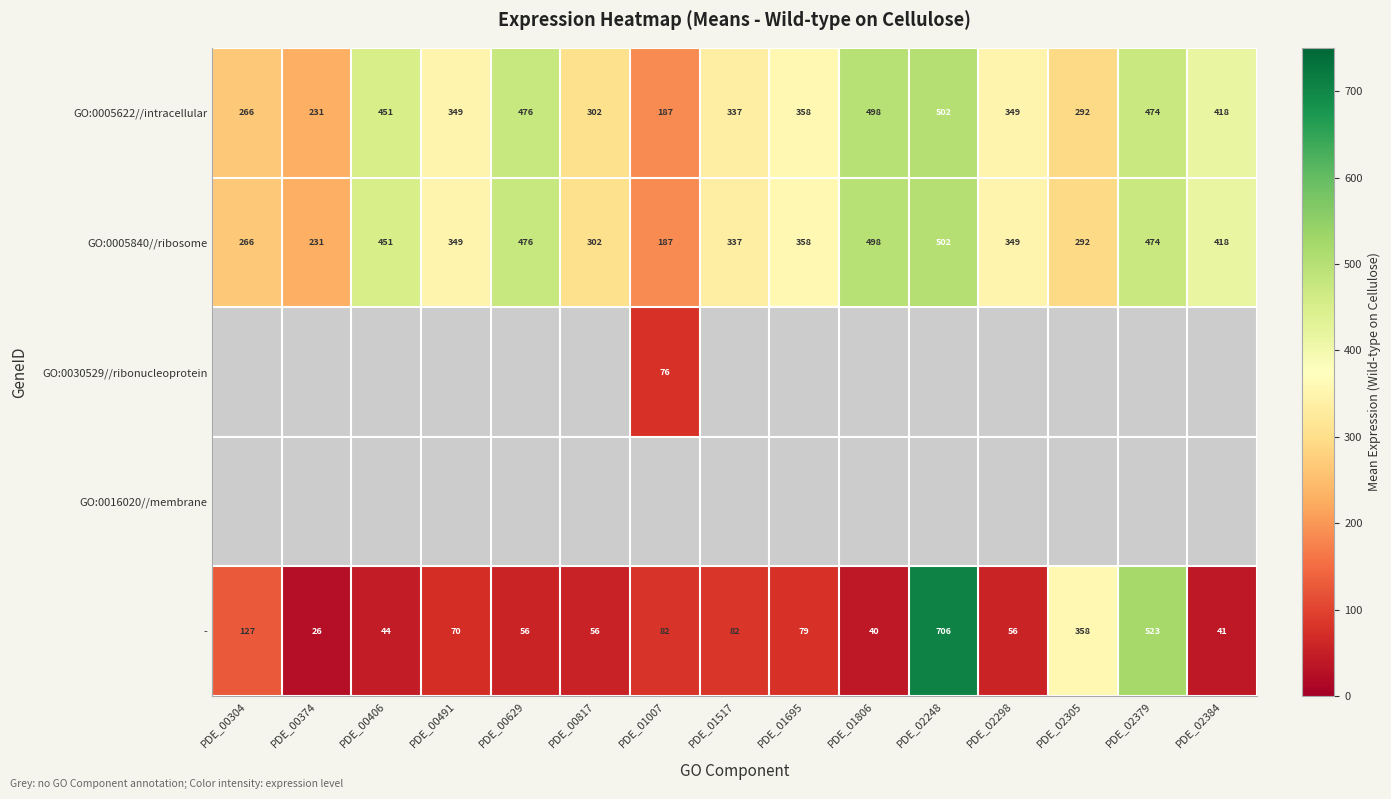

Count the number of categories in the chart.

15